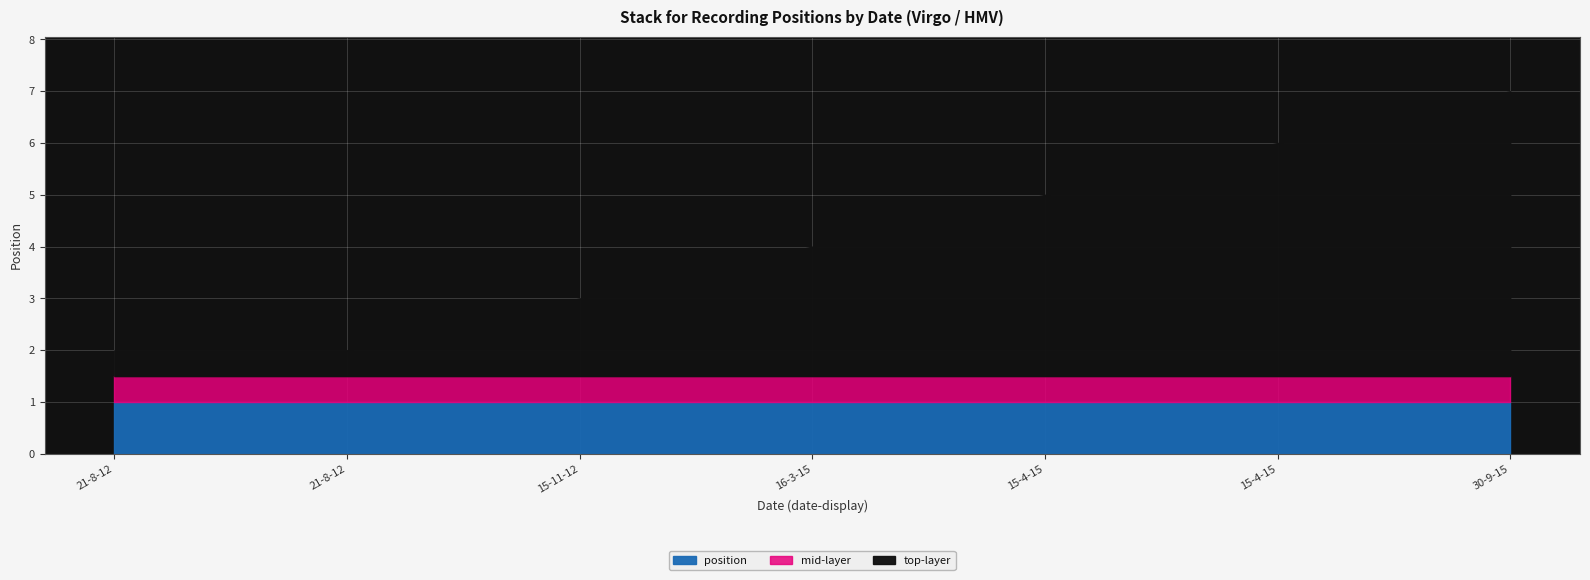

What are all the series names shown in the legend?

position, mid-layer, top-layer